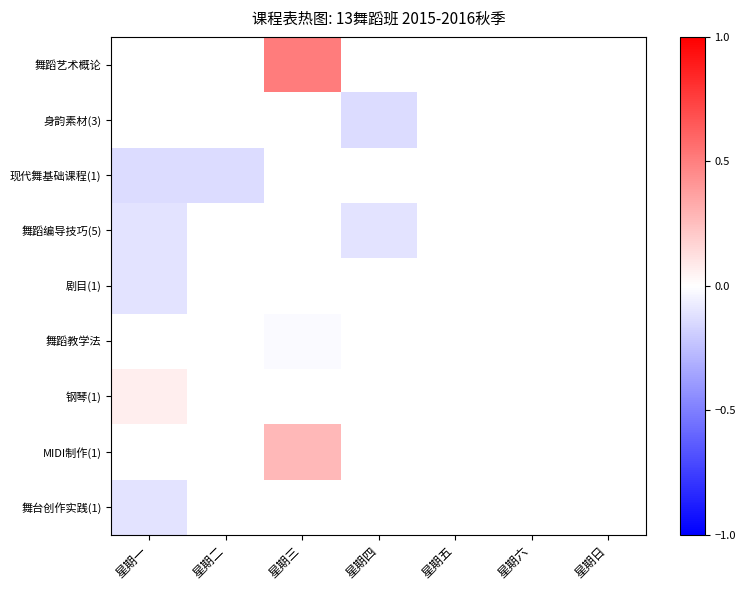

How many negative values does the 舞蹈编导技巧(5) series have?

2